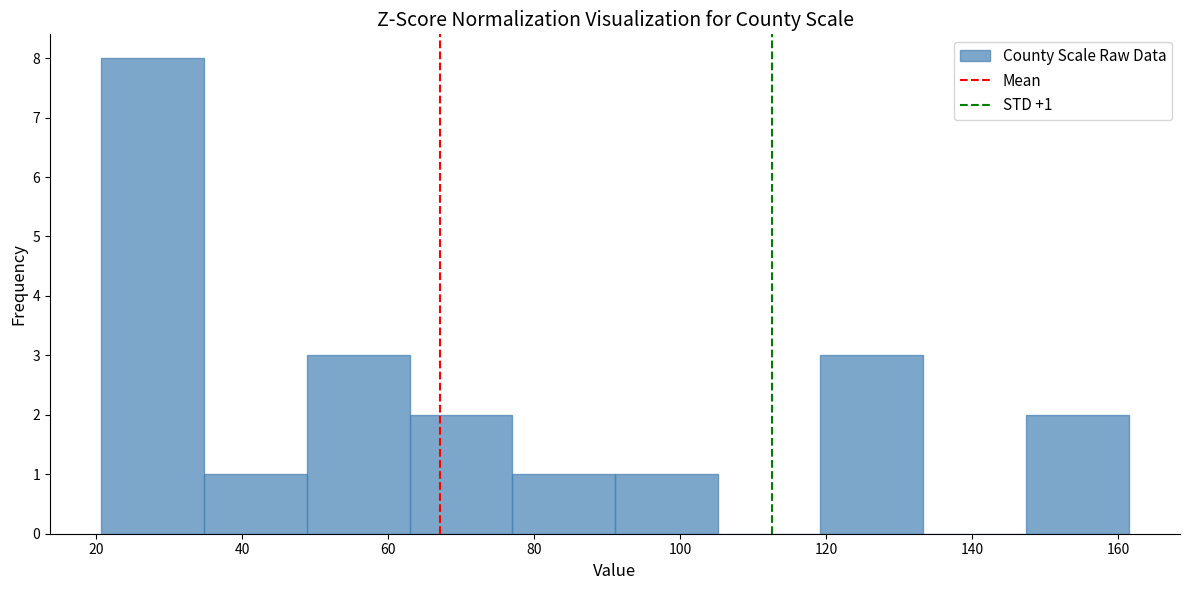

Over which range of the x-axis is the bar tallest?

20 to 34